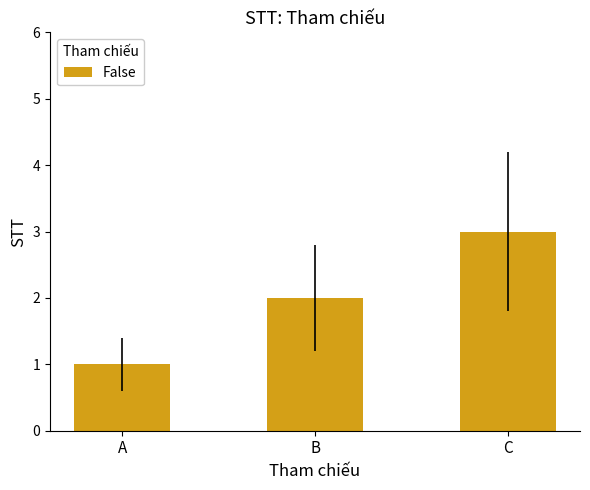

Does the chart contain any negative values?

No